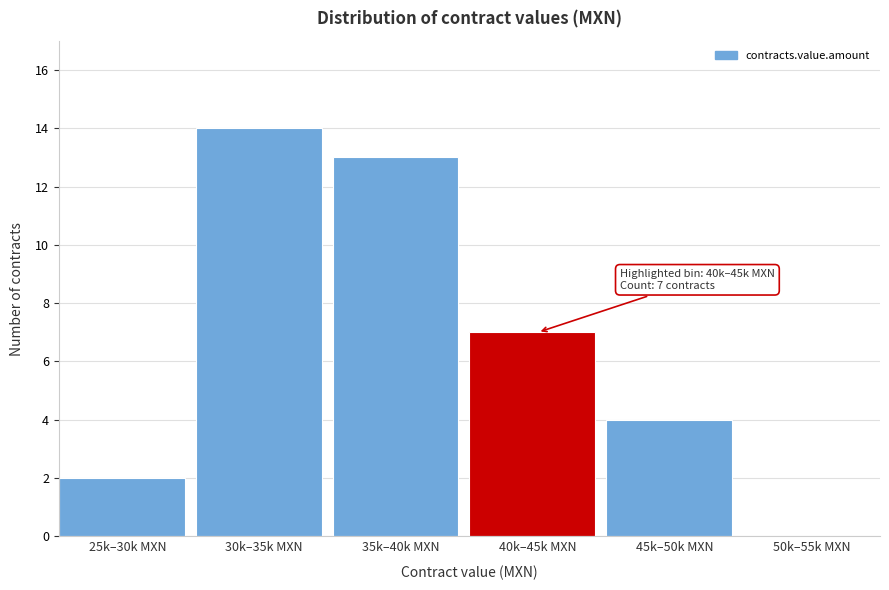

Reading right to left, what are all the values shown in this chart?

50k–55k MXN=0	45k–50k MXN=4	40k–45k MXN=7	35k–40k MXN=13	30k–35k MXN=14	25k–30k MXN=2